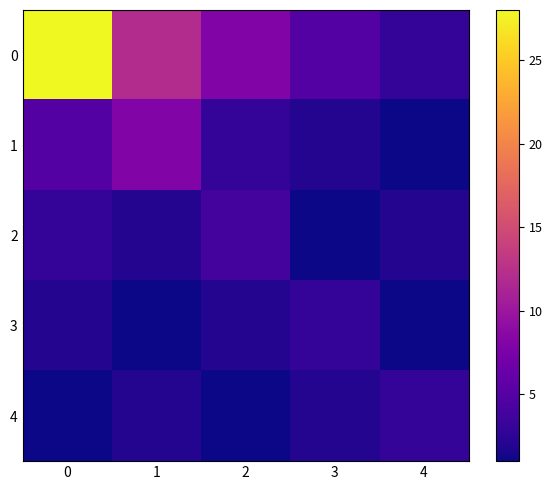

What is the spread (max minus min) of values at 2?

7